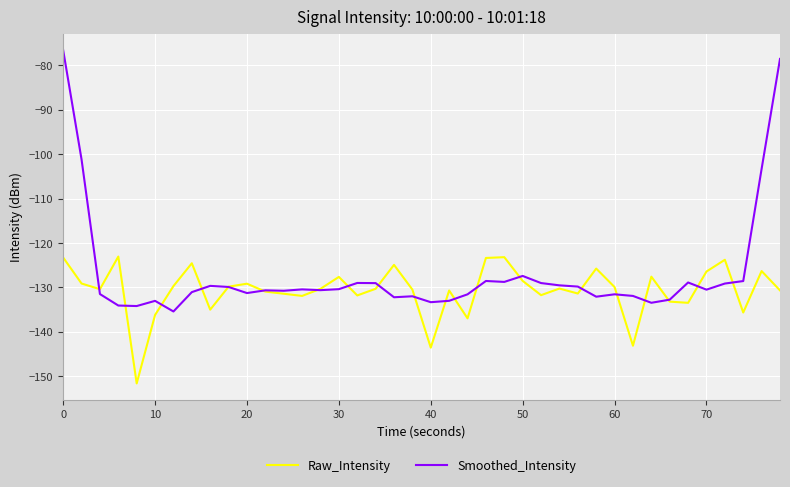

What is the minimum value for Raw_Intensity?

-151.6